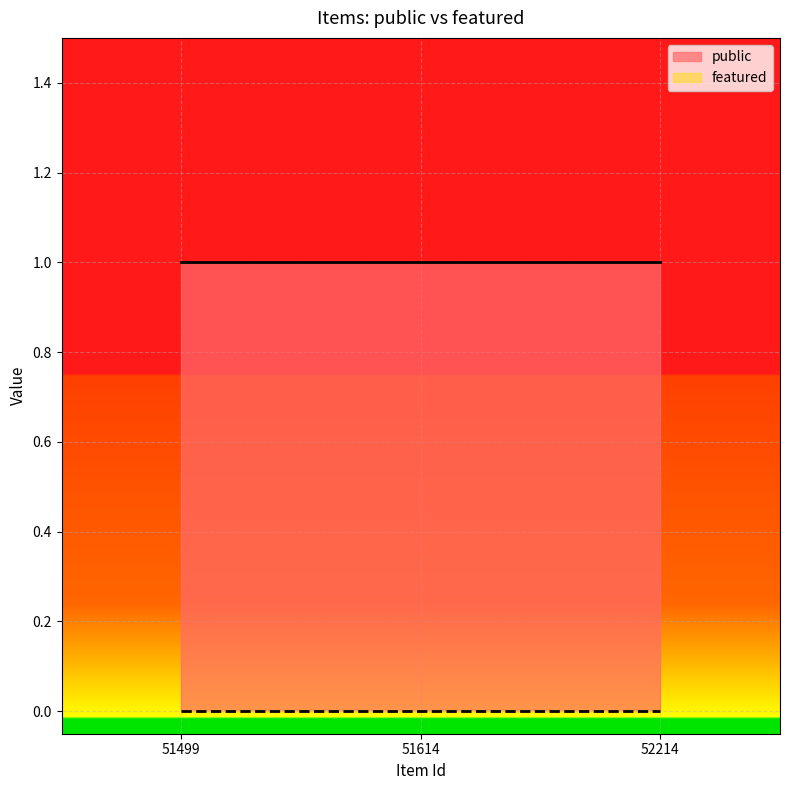

What are all the series names shown in the legend?

public, featured